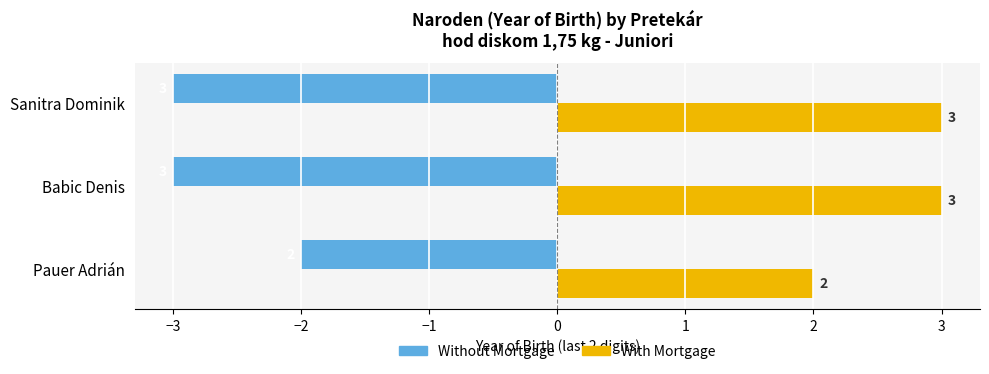

What is the highest value of the With Mortgage series?

3